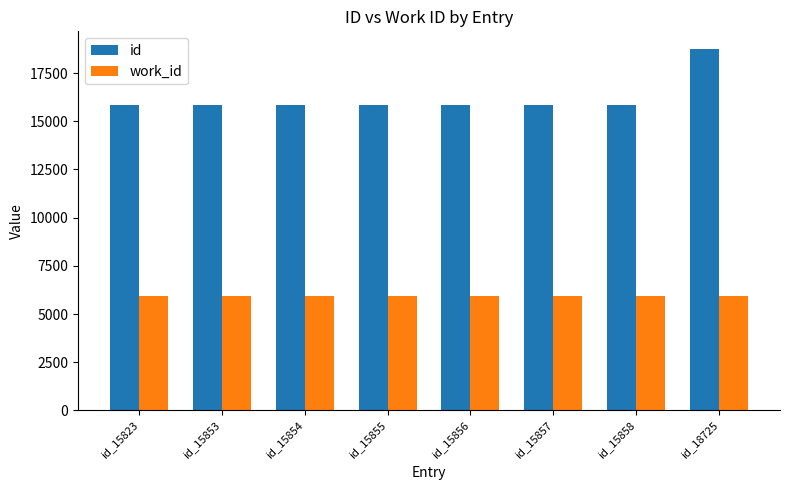

Is the value of id at id_15823 greater than the value of work_id at id_15856?

Yes